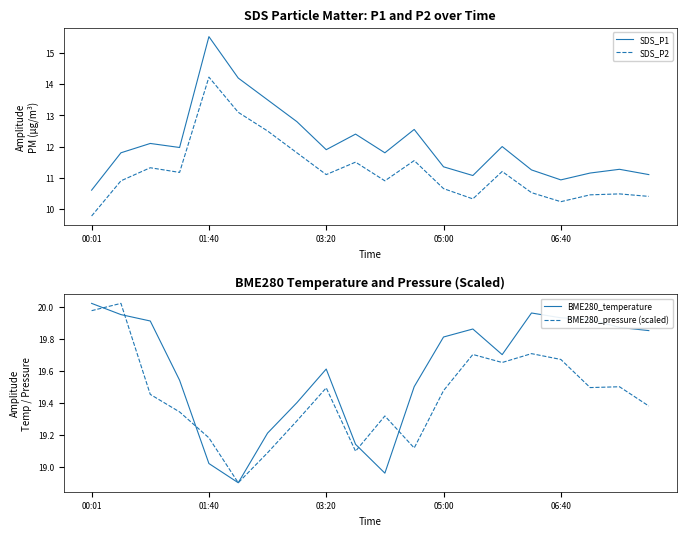

True or false: SDS_P1 and BME280_temperature intersect in this chart.

False